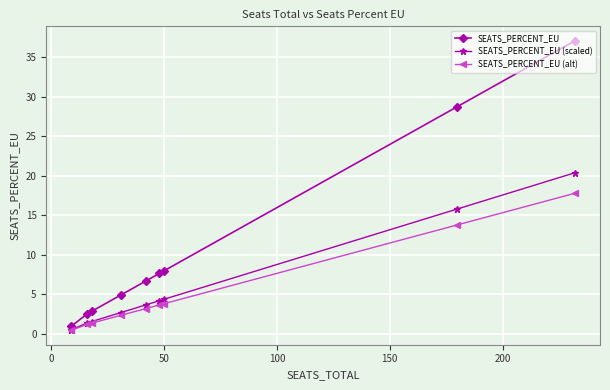

Which series has the largest range (max minus min)?

SEATS_PERCENT_EU